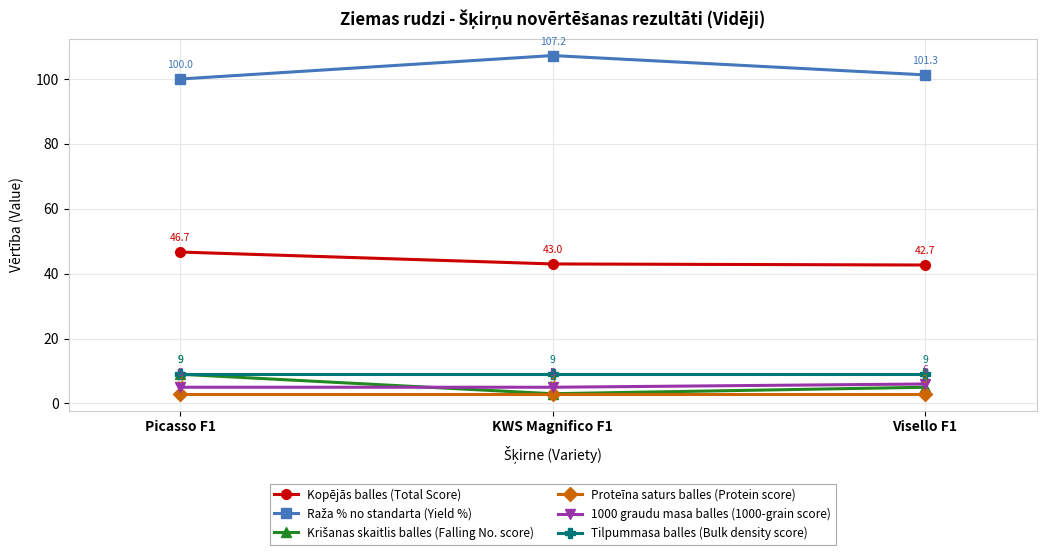

What position from the left is Picasso F1?

1